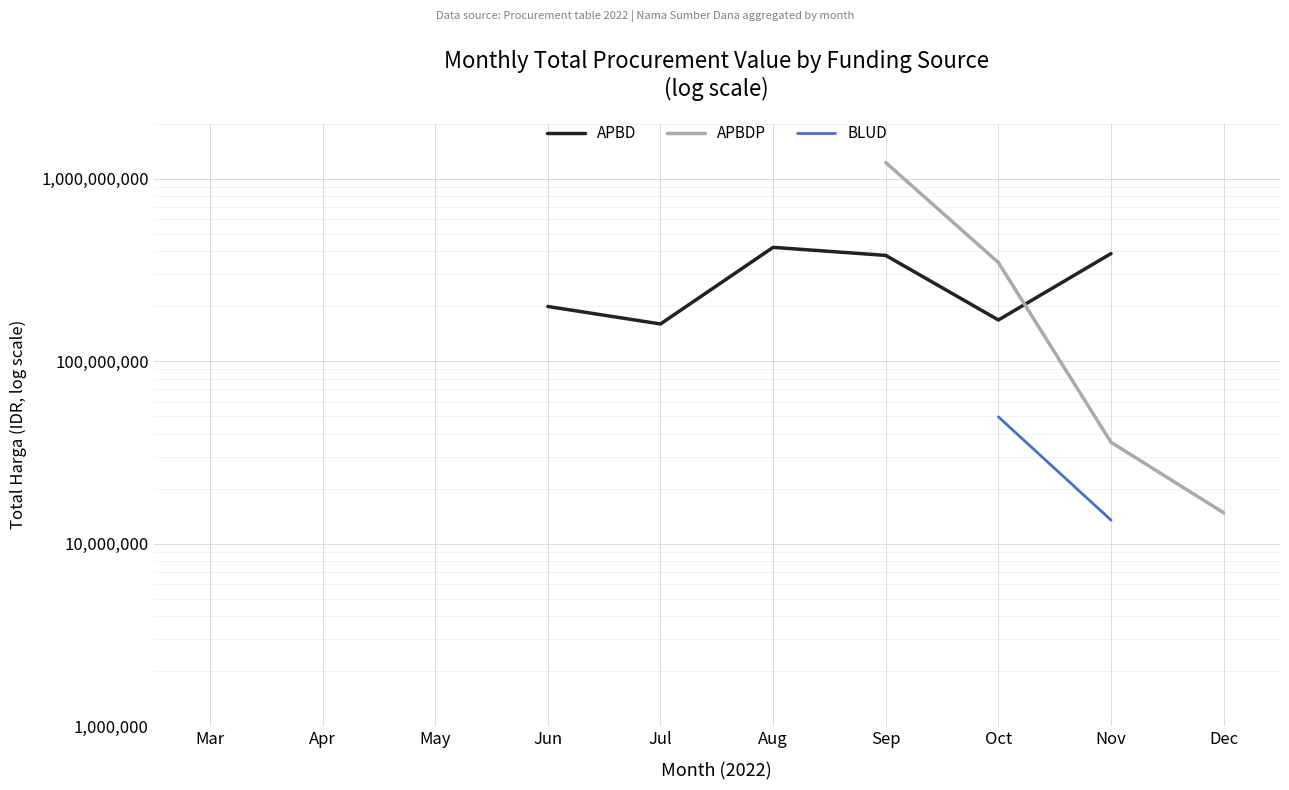

The APBD series shows 908959025.0 at Mar. True or false?

True